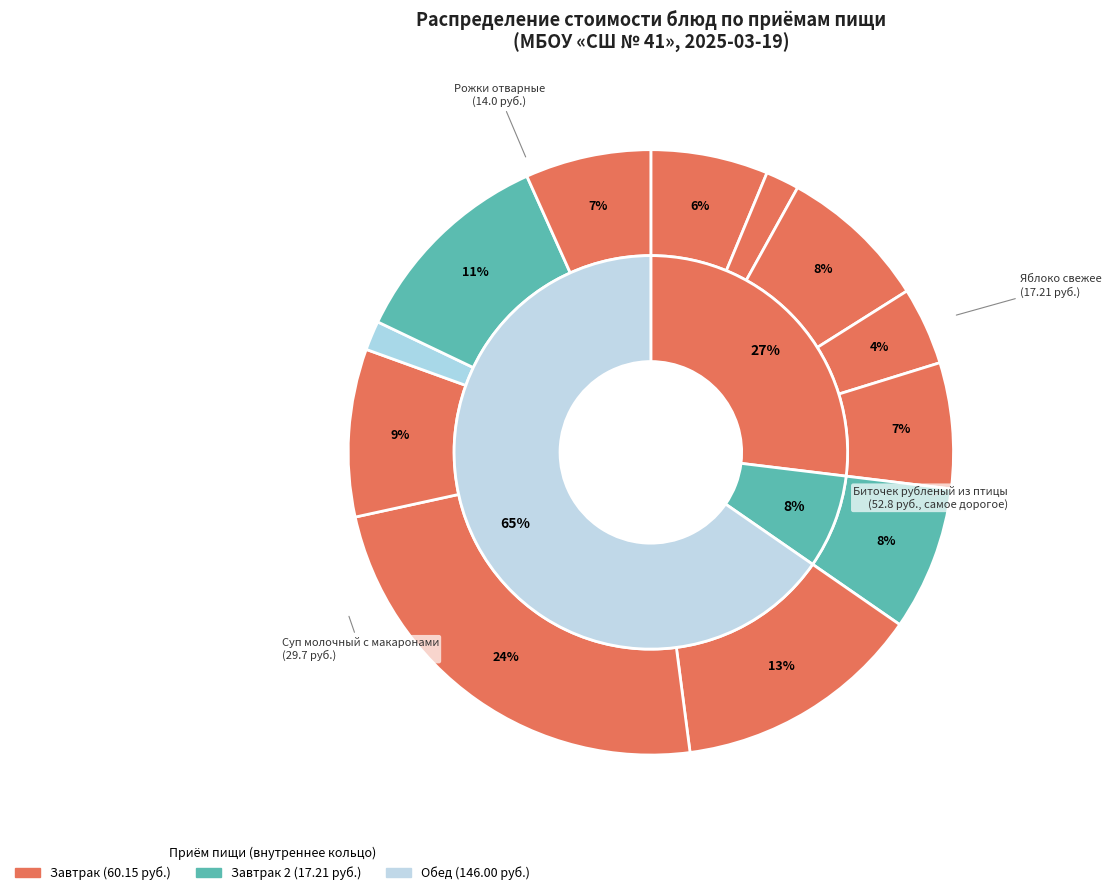

Is it true that Конфета Пур-пур is 7% of the pie?

True